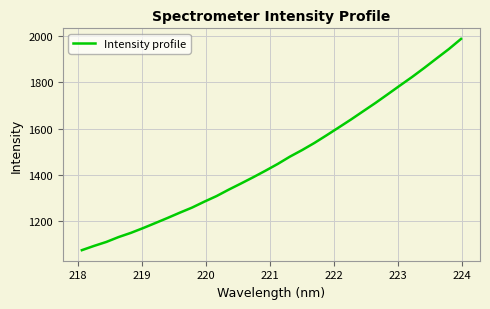

What is the maximum value shown in the chart?

1987.4